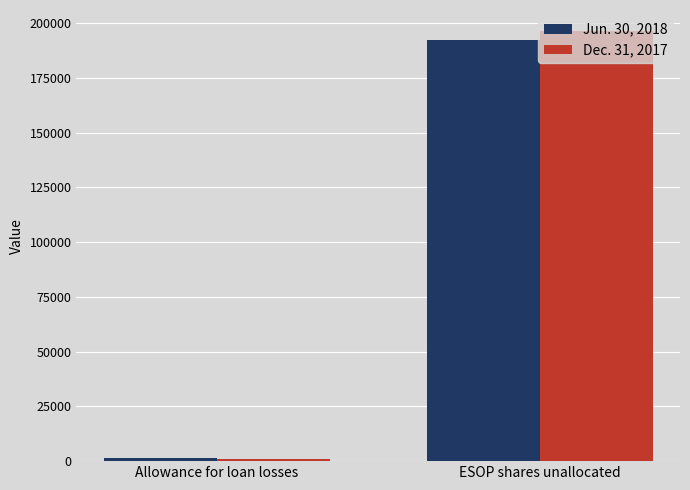

What is the lowest value of the Jun. 30, 2018 series?

1307